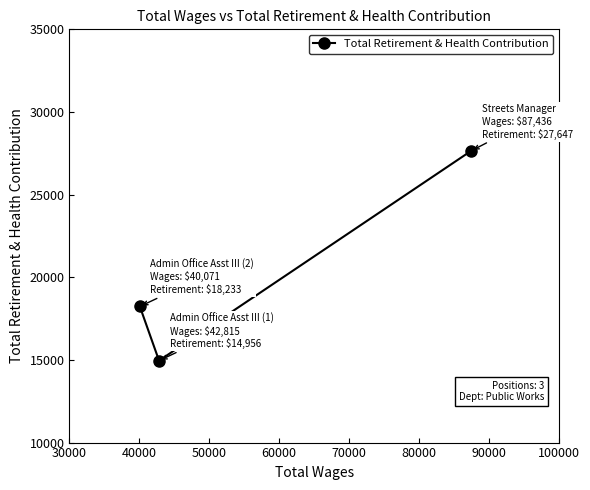

What is the greatest value displayed?

27647